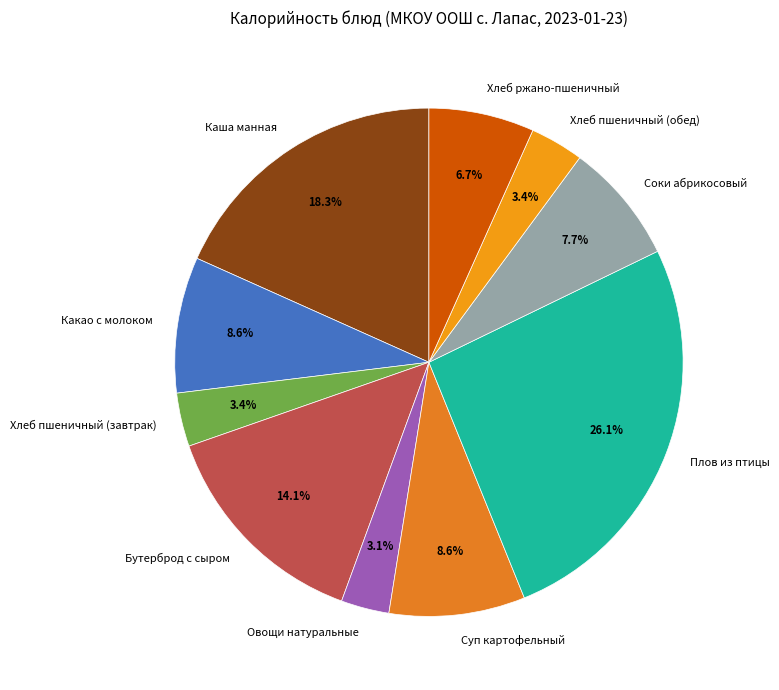

Approximately how many times larger is the value at Хлеб пшеничный (завтрак) compared to Овощи натуральные?

1.1